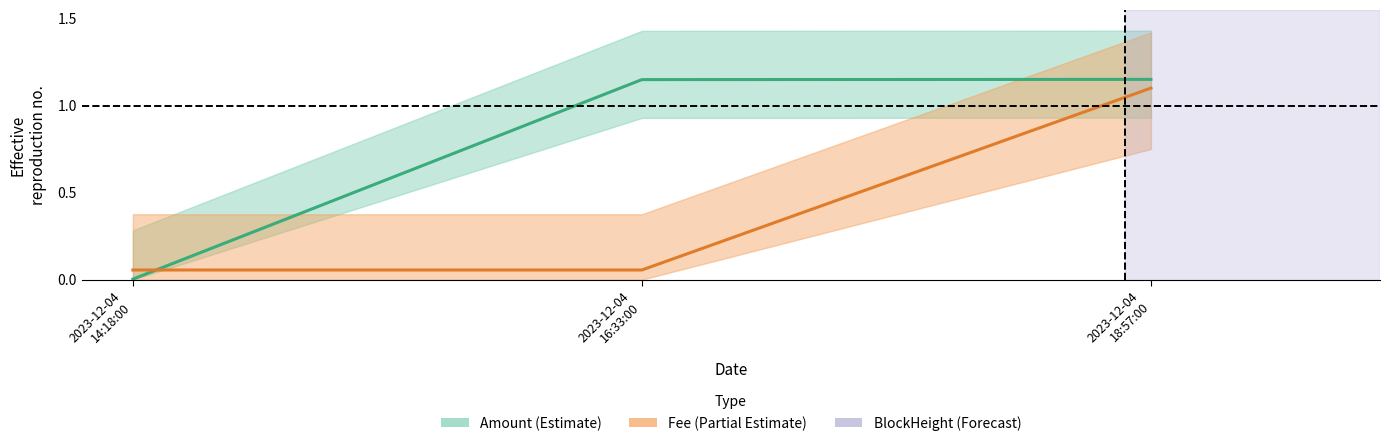

What is the sum of the Amount values at 2023-12-04 18:57:00 and 2023-12-04 14:18:00?

1.2